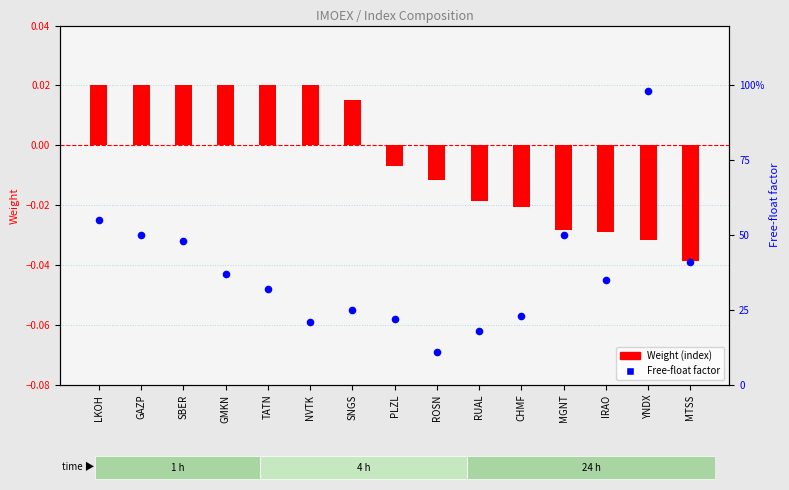

At how many categories does at least one series exceed 0?

15